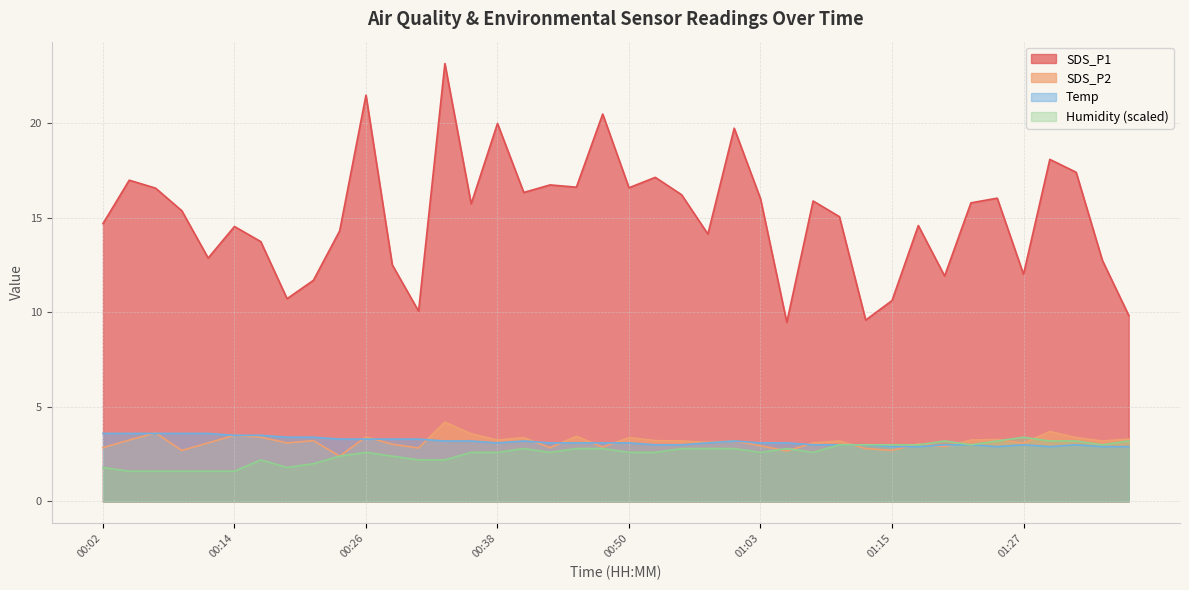

True or false: Temp has a value of 0.9 at 00:07.

False